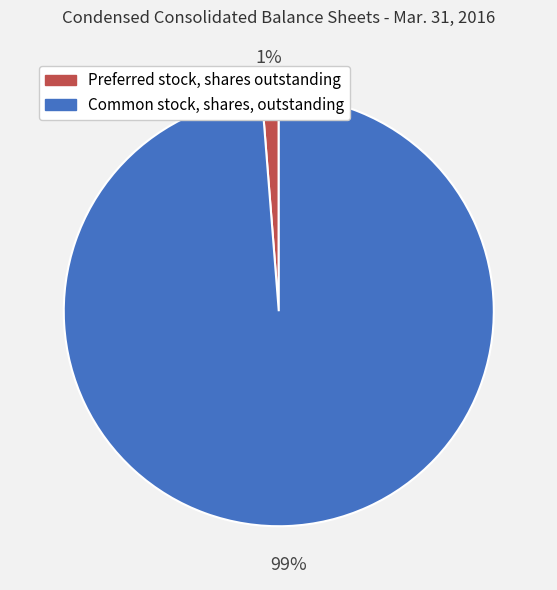

How many slices are in this pie chart?

2